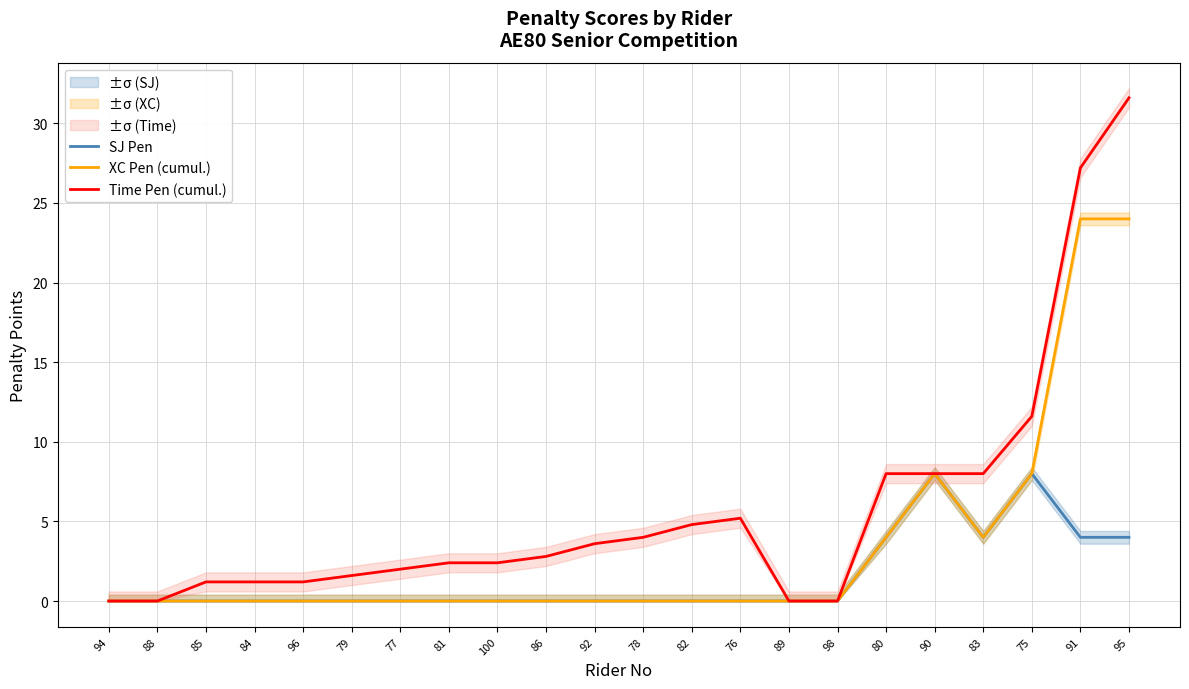

Count the number of categories in the chart.

22